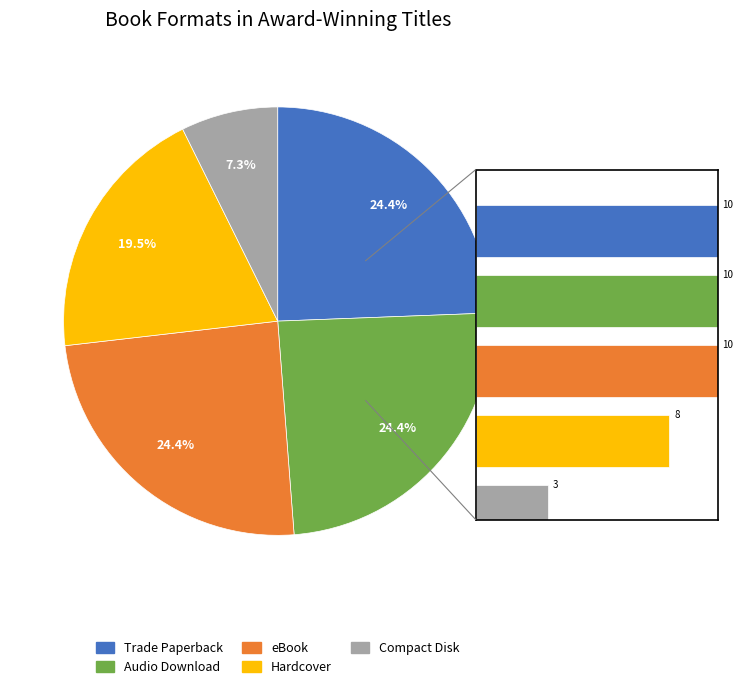

Count the number of slices in the pie.

5